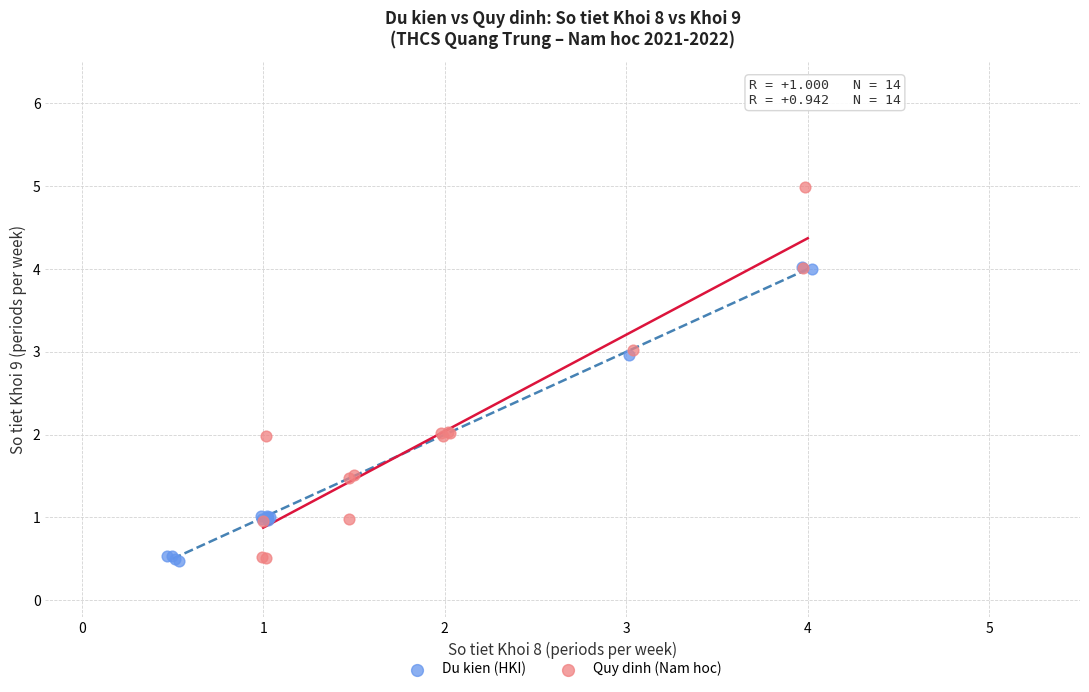

Which series reaches the maximum Y coordinate?

Quy dinh (Nam hoc)